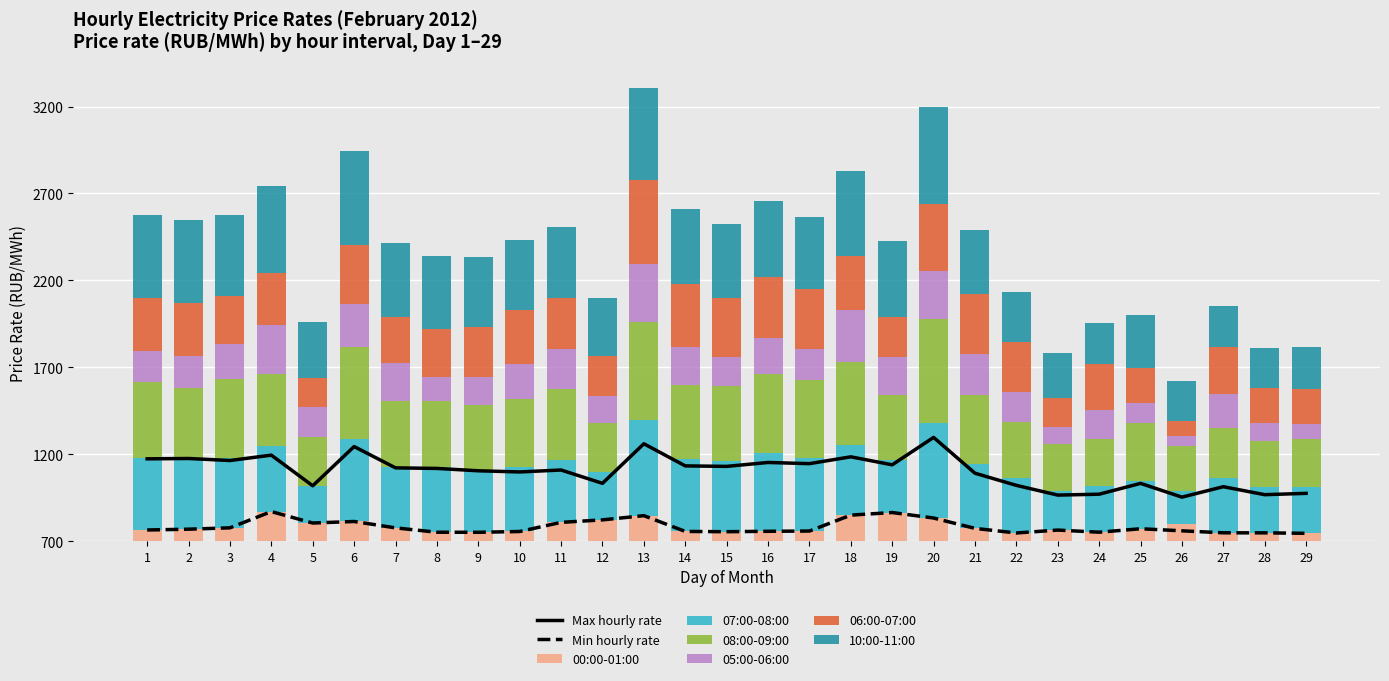

Which series has the widest spread of values?

06:00-07:00